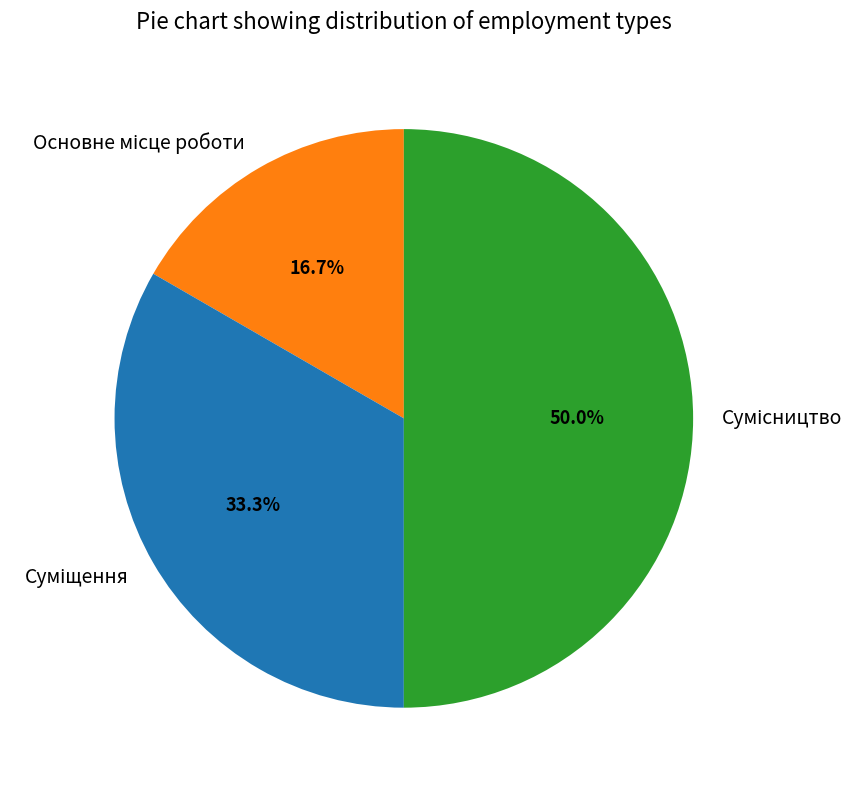

How many segments does this pie chart have?

3